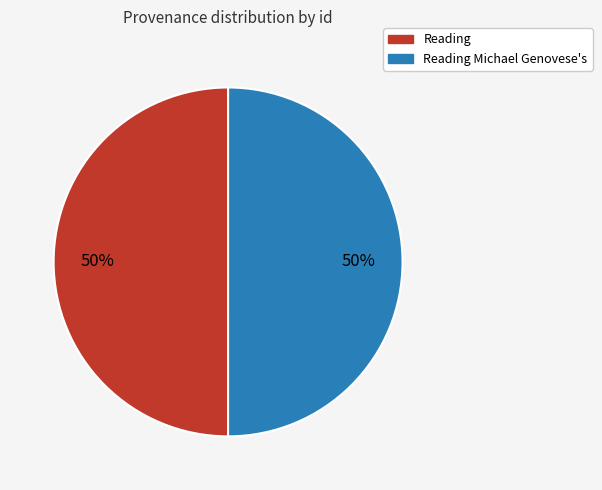

To the nearest percent, what is the average slice percentage?

50%